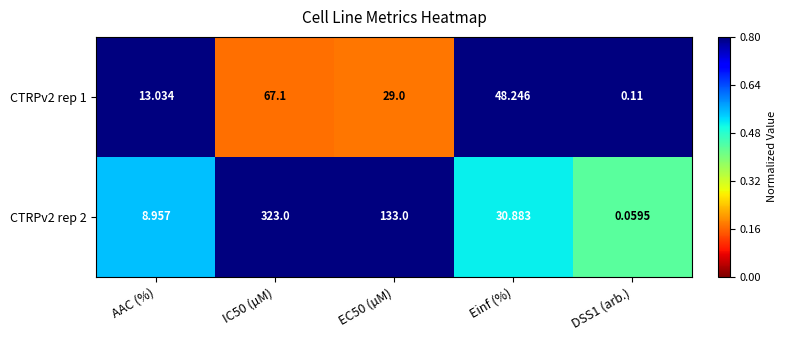

Reading left to right, extract all data points from this chart.

CTRPv2 rep 1: AAC (%)=13.0	IC50 (µM)=67.1	EC50 (µM)=29.0	Einf (%)=48.2	DSS1 (arb.)=0.1
CTRPv2 rep 2: AAC (%)=9.0	IC50 (µM)=323.0	EC50 (µM)=133.0	Einf (%)=30.9	DSS1 (arb.)=0.1